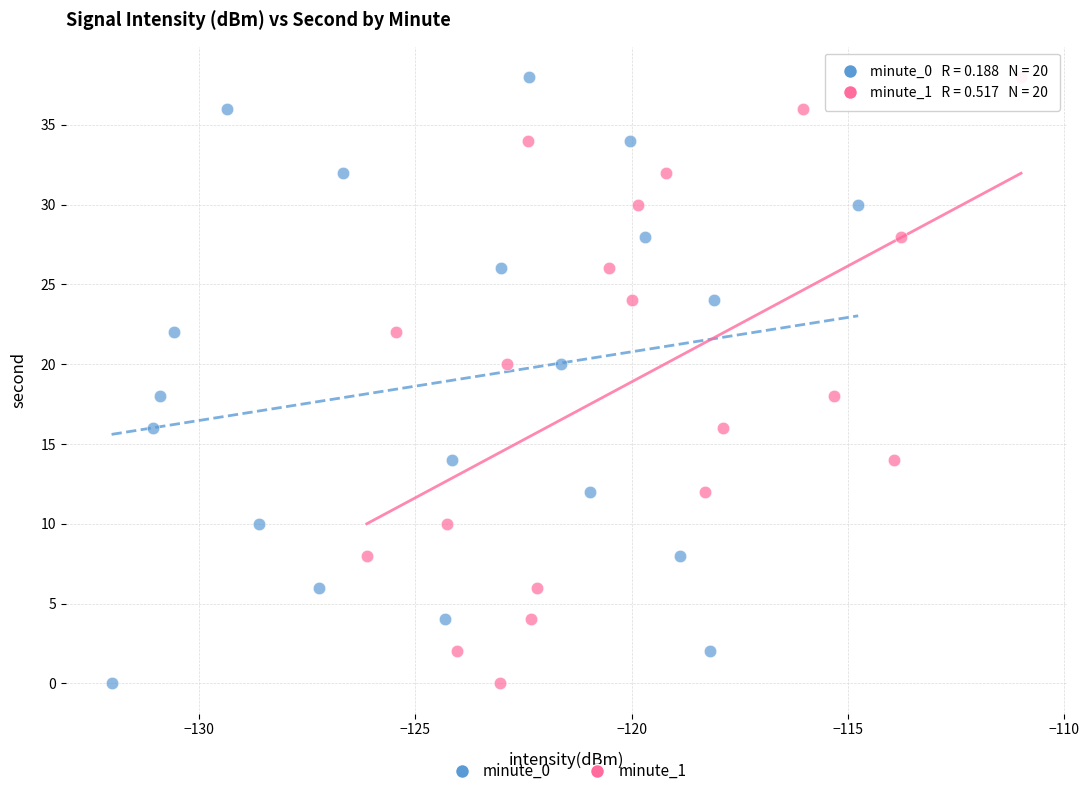

What are all the series names shown in the legend?

minute_0, minute_1